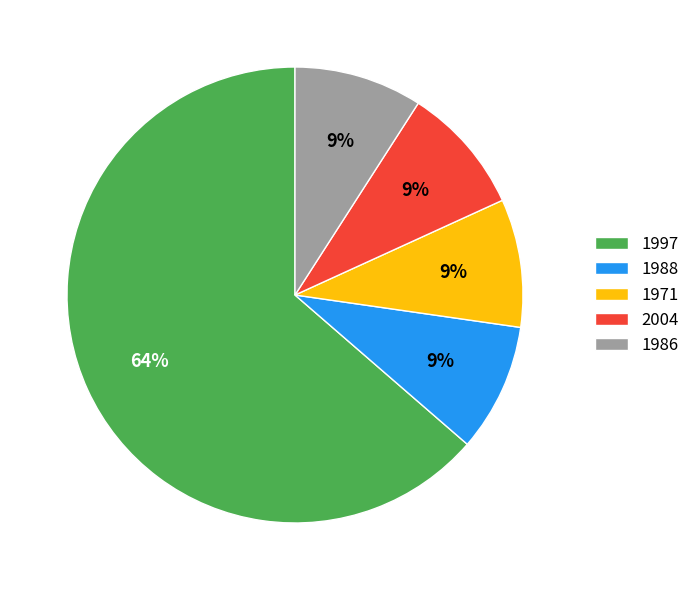

Between 1986 and 1997, which is larger?

1997